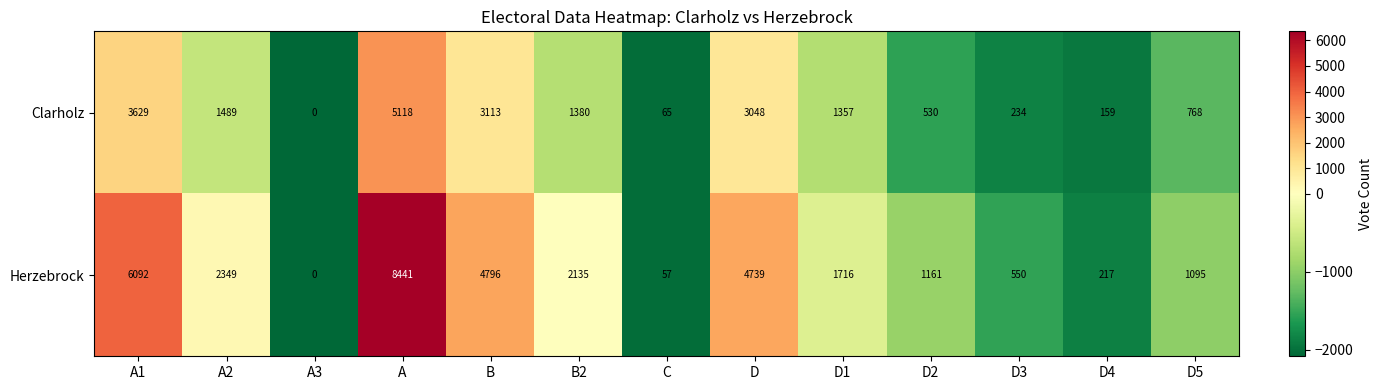

What is the difference between the Herzebrock values at B2 and A?

6306